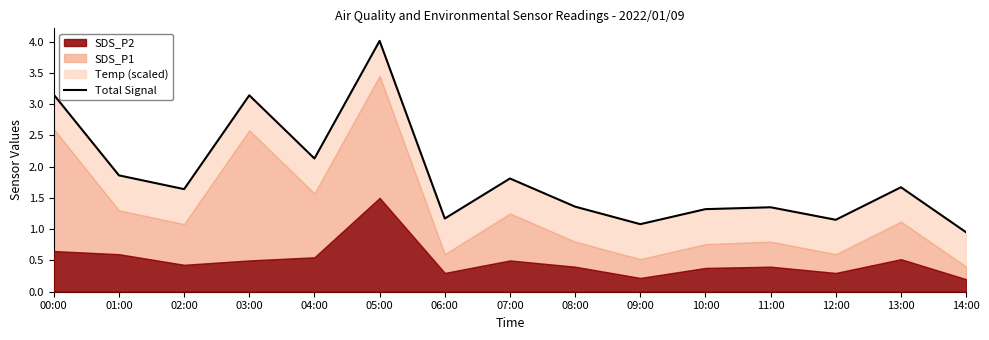

At which category does the chart reach its peak across all series?

05:00